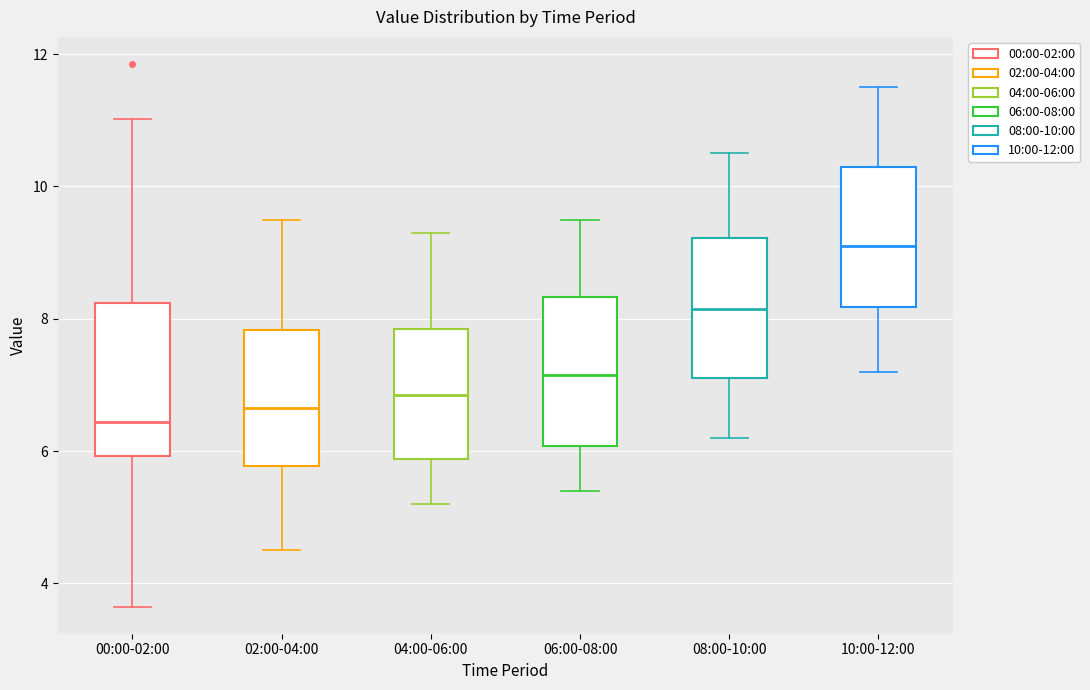

Which box's median line is the lowest?

00:00-02:00